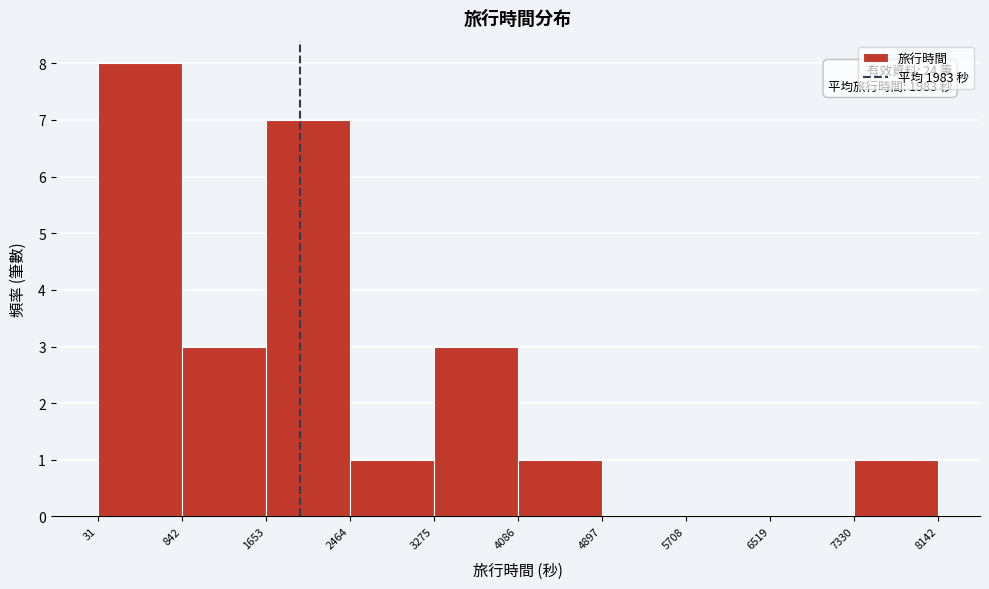

Which range on the x-axis has the tallest bar?

31 to 842